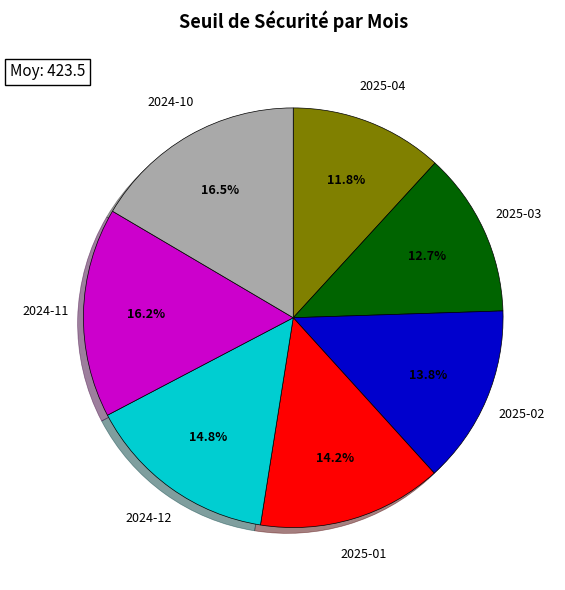

Is there any slice that represents more than half of the pie?

No